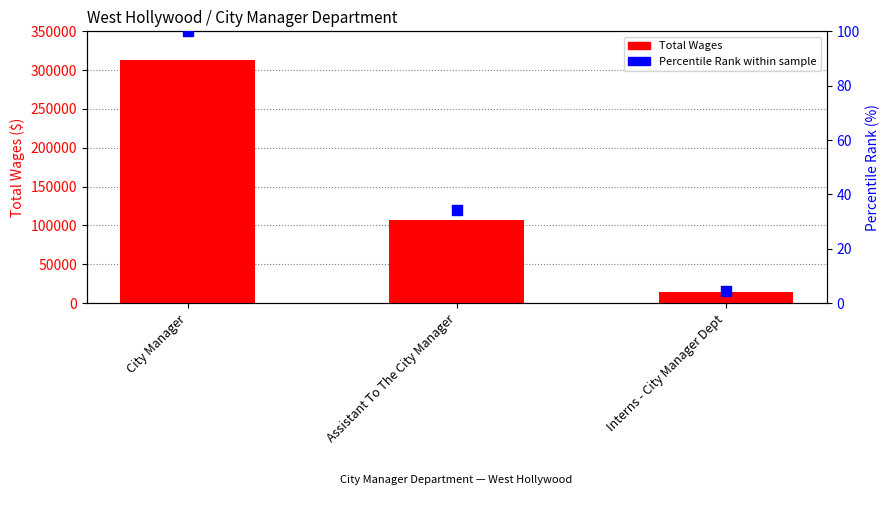

Which series contains the highest Y value?

Total Wages